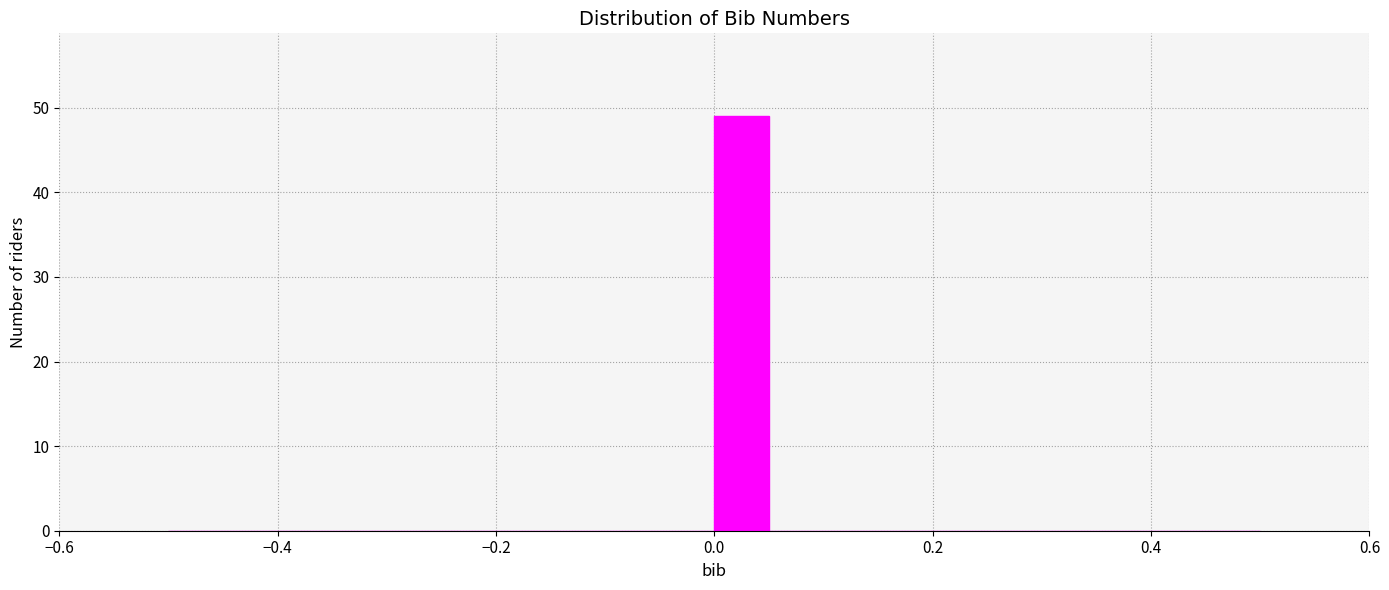

Around what value on the x-axis is the tallest bar? Give the approximate position of its centre, as read against the axis.

0.02